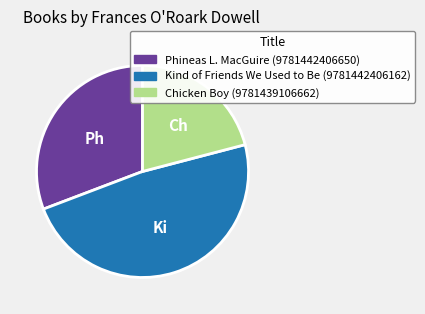

Approximately how many times larger is the value at Kind of Friends We Used to Be (9781442406162) compared to Phineas L. MacGuire (9781442406650)?

1.6